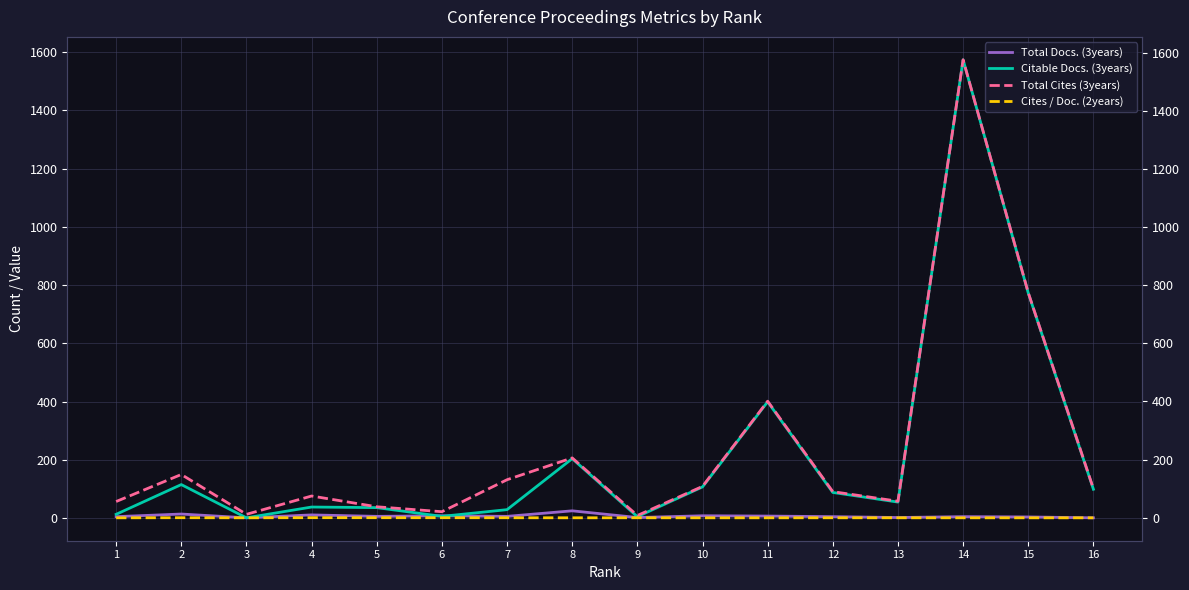

What is the sum of all Total Cites (3years) values?

3801.0